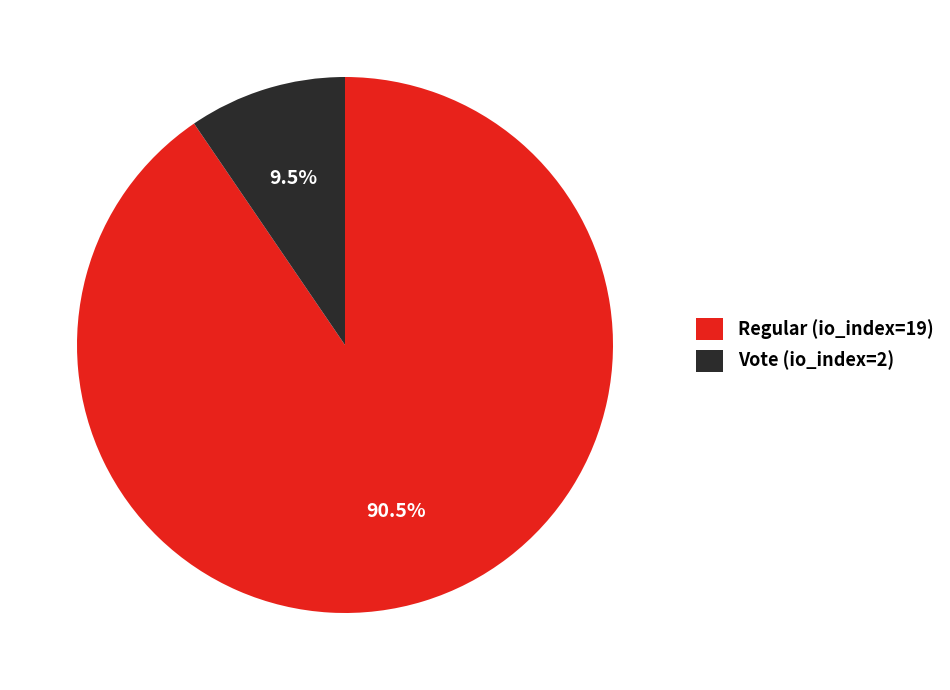

What is the smallest slice in the pie chart?

Vote (io_index=2)